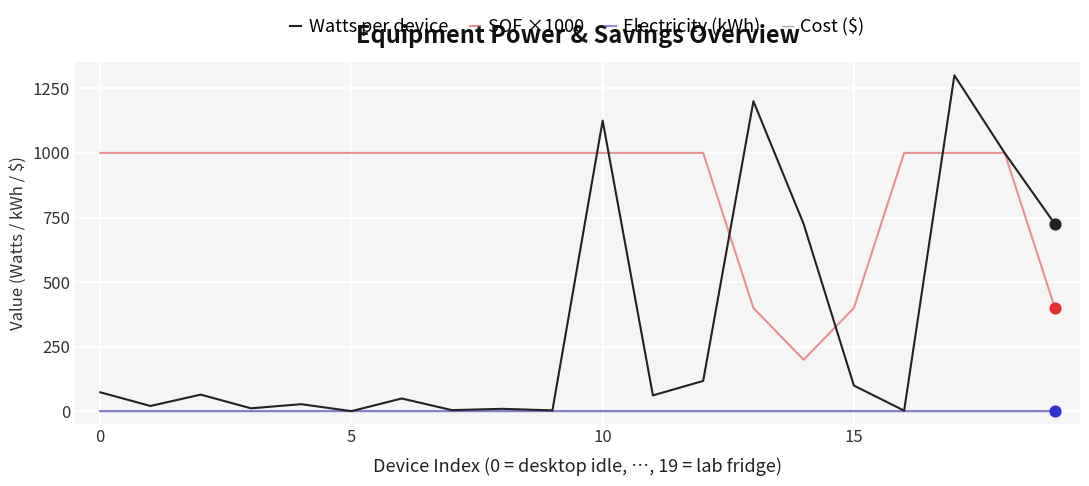

At which category is the sum across all series the highest?

17